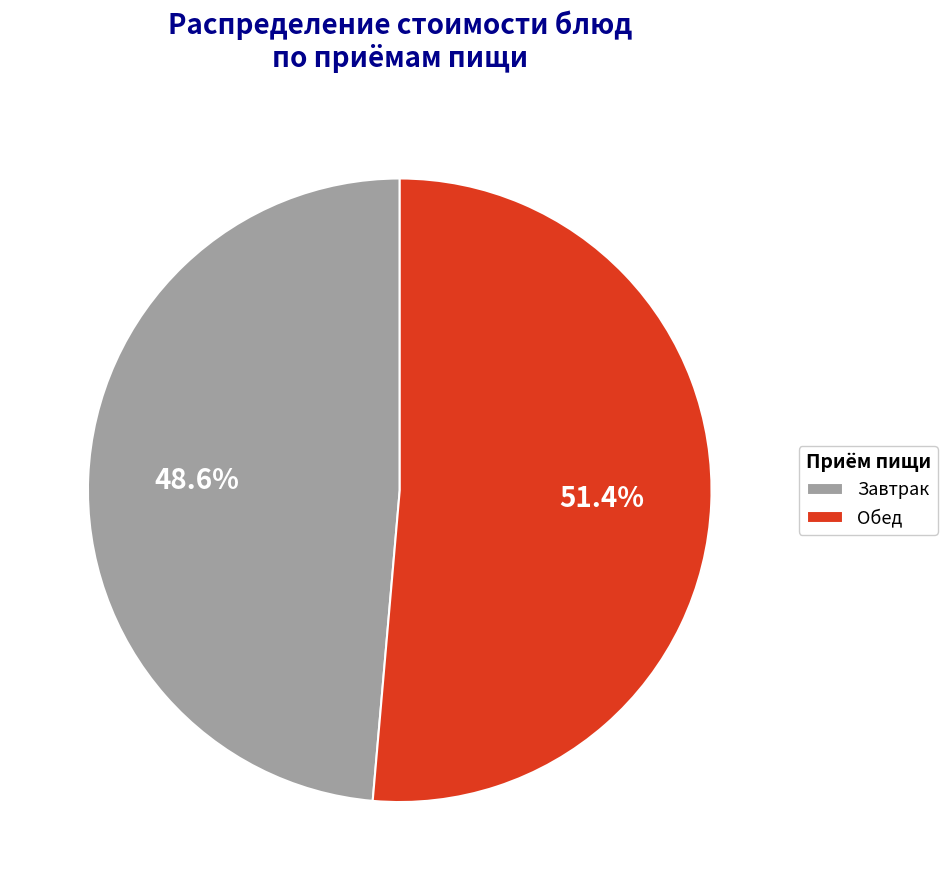

What is the largest slice in the pie chart?

Обед